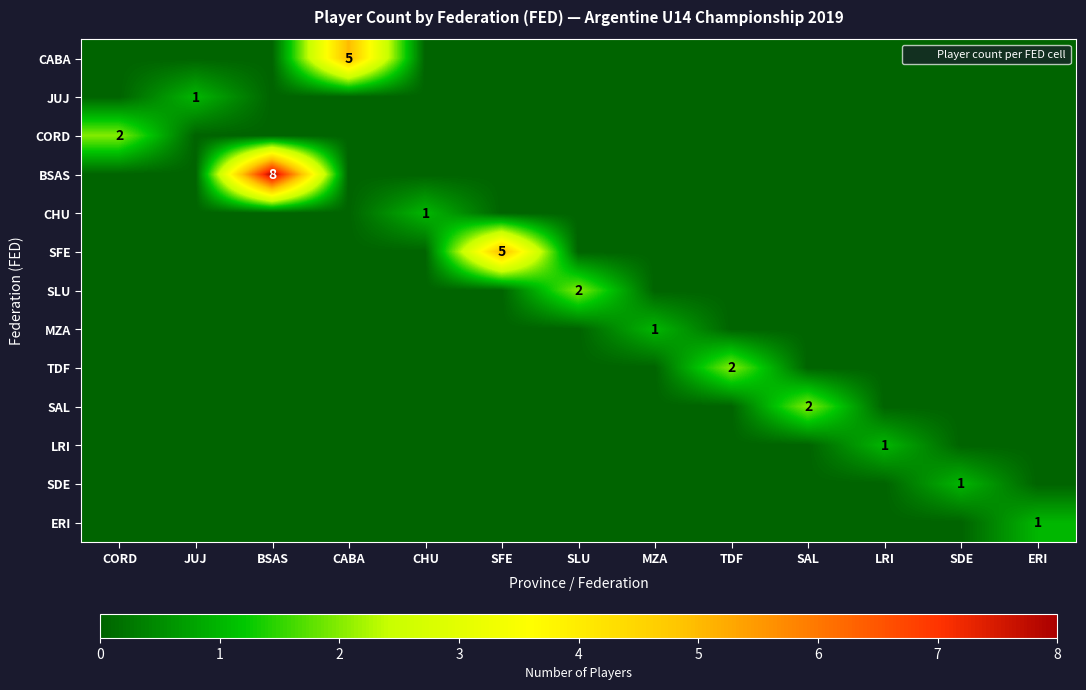

Which series changed the most between CORD and JUJ?

CORD